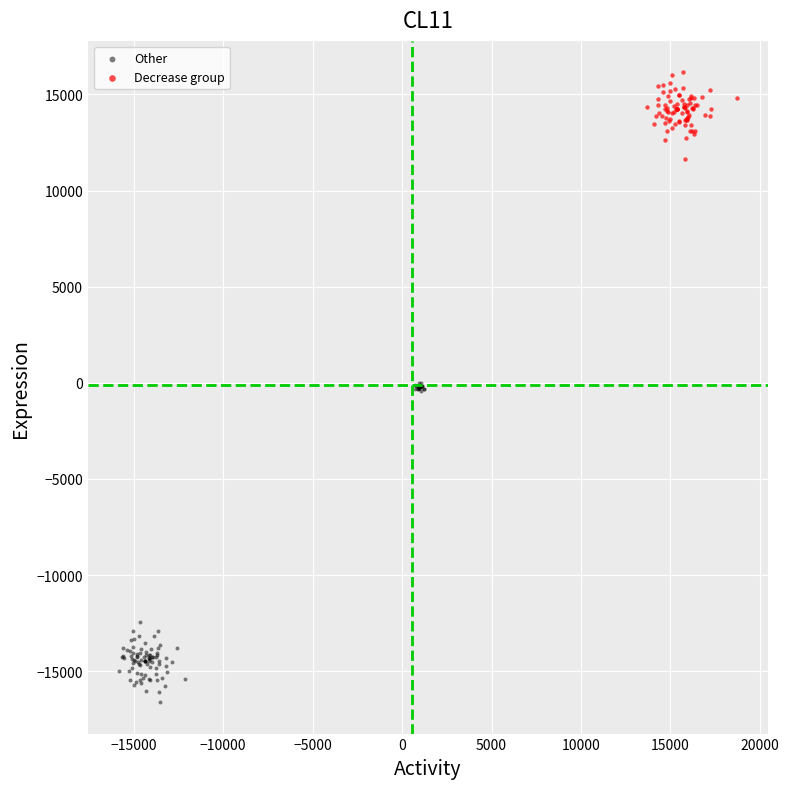

Which series has the widest spread of Y values?

Other